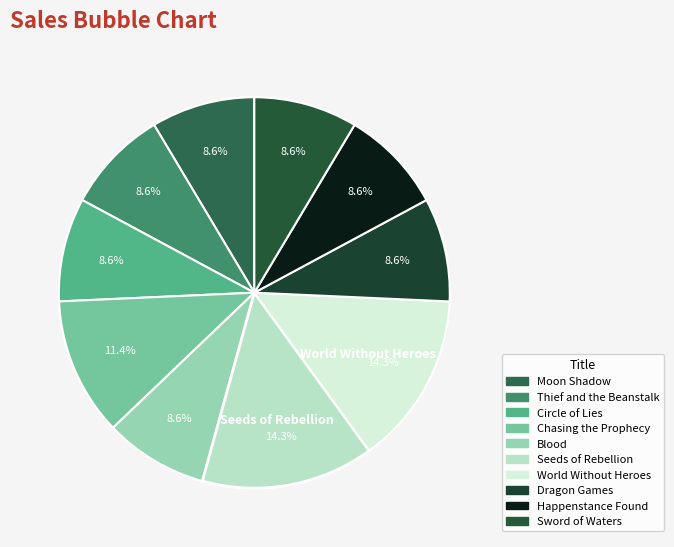

How many segments does this pie chart have?

10